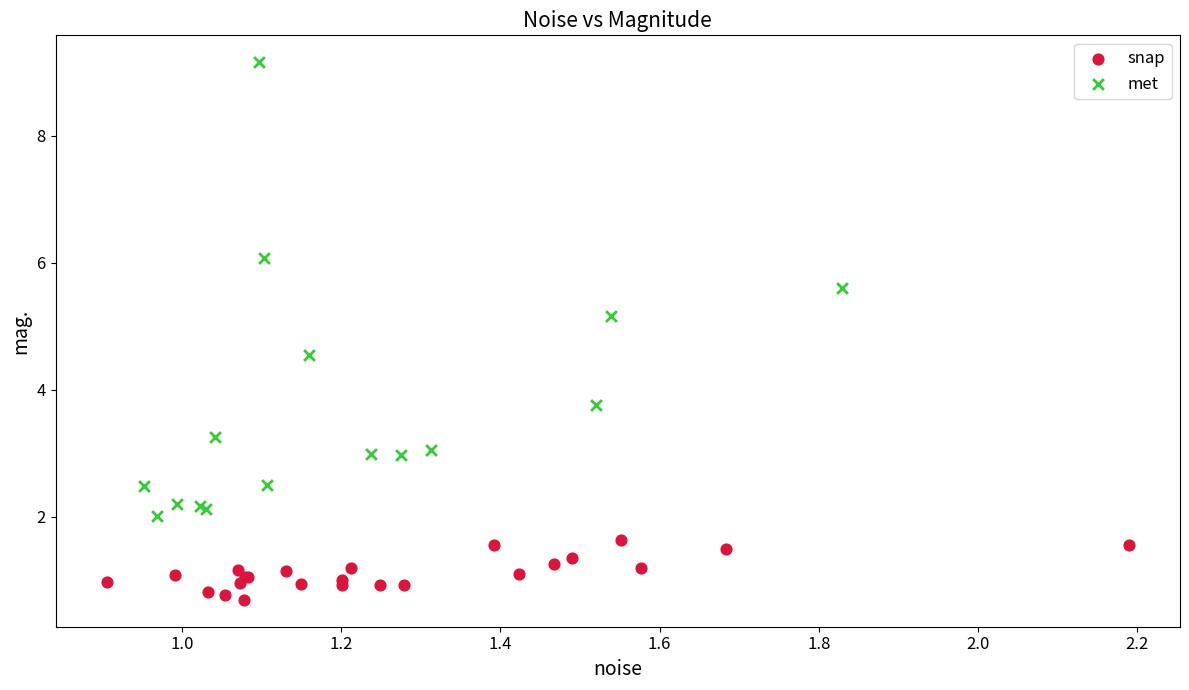

Which series reaches the maximum Y coordinate?

met